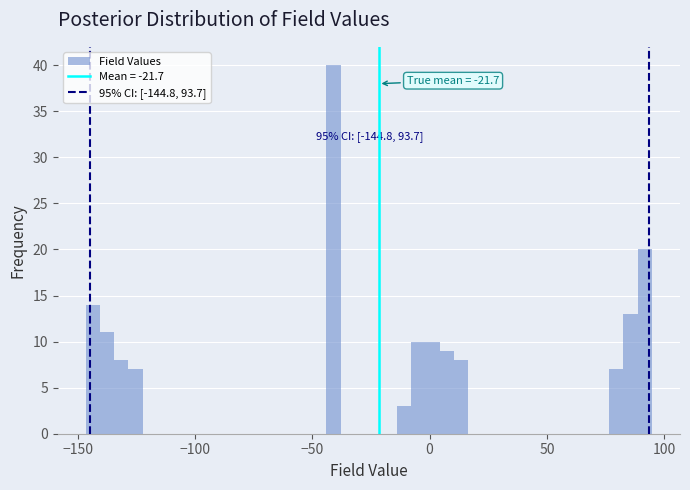

Around what value on the x-axis is the tallest bar? Give the approximate position of its centre, as read against the axis.

-40